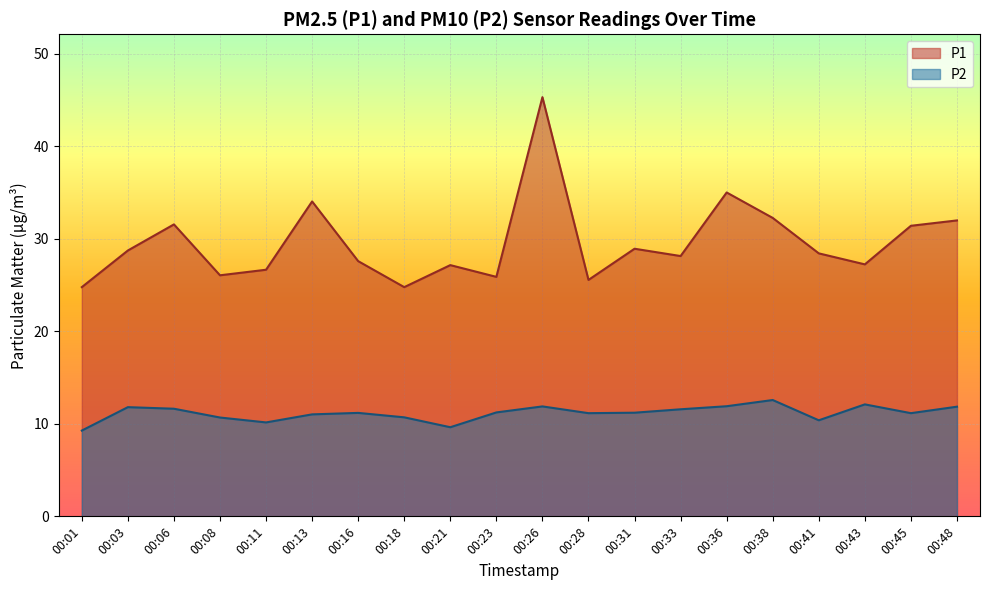

At which label does P1 first exceed 28?

00:03